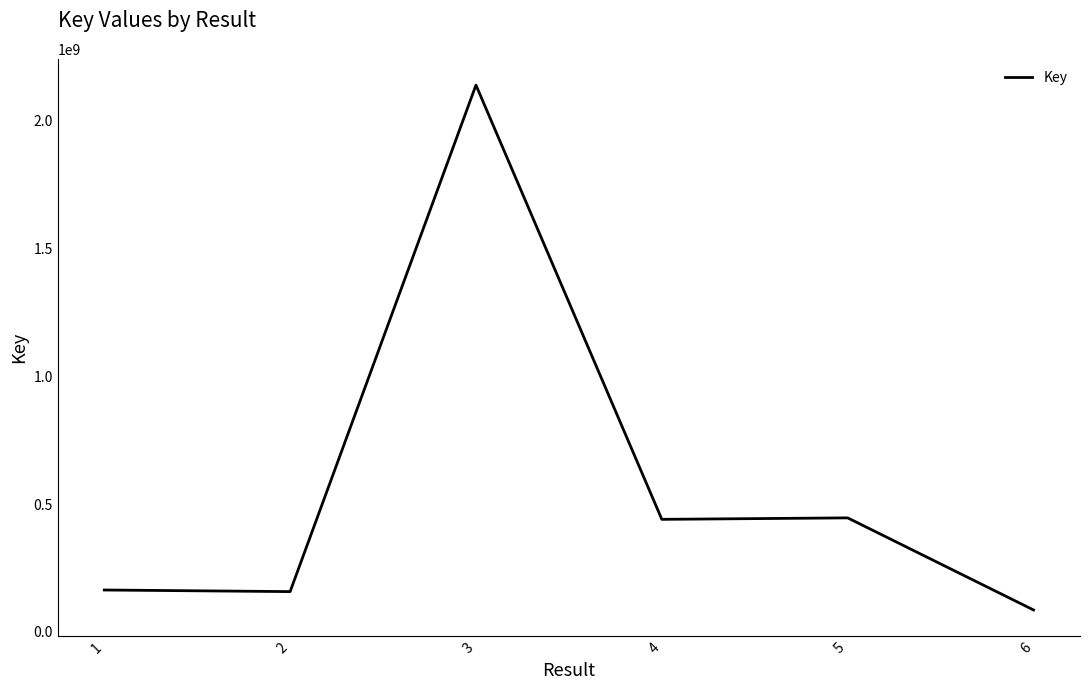

What is the maximum value shown in the chart?

2139701039